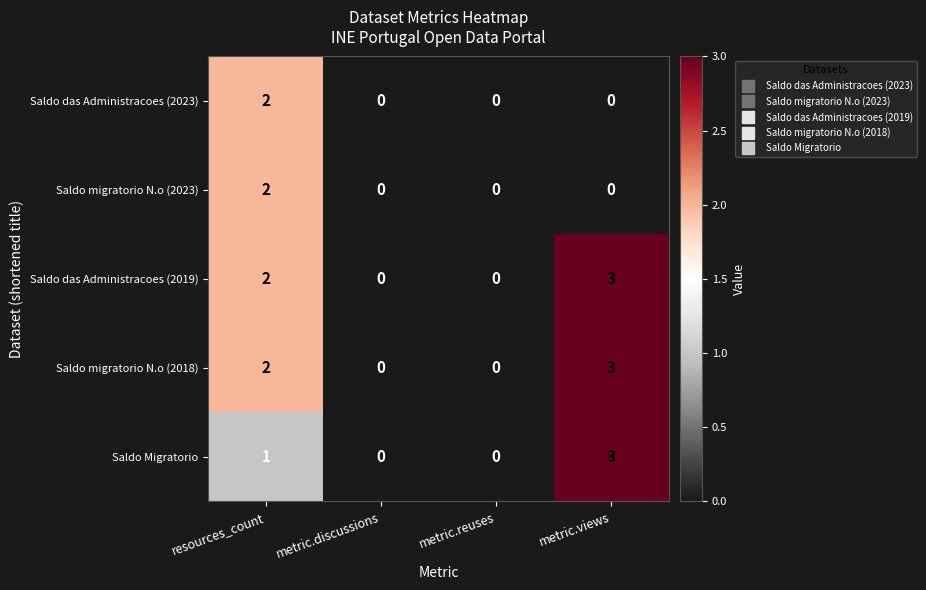

What is the spread (max minus min) of values at metric.views?

3